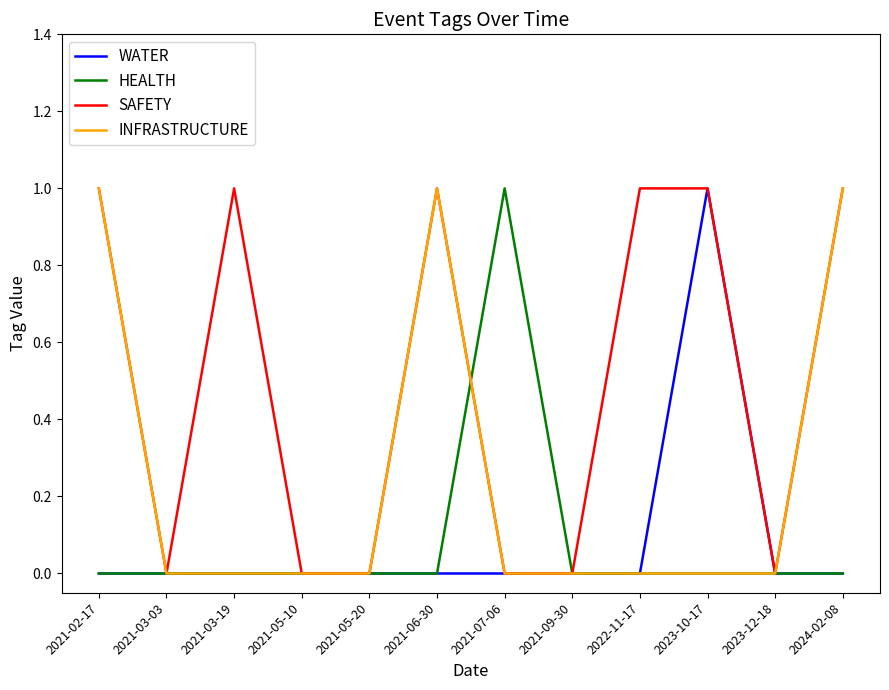

The value of HEALTH at 2021-09-30 is 0. True or false?

True